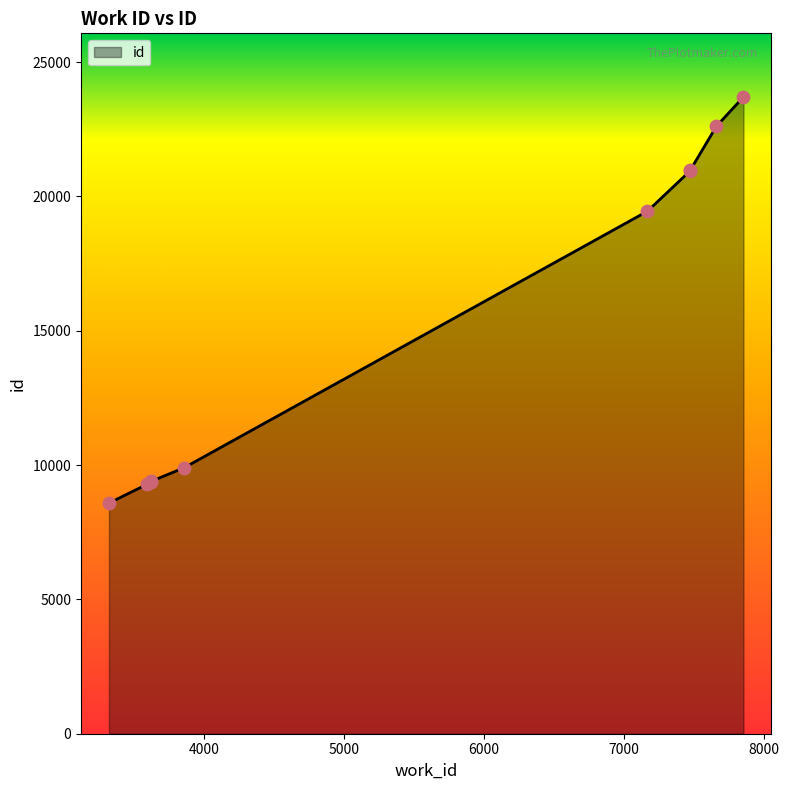

Between 7168 and 3318, which is larger?

7168